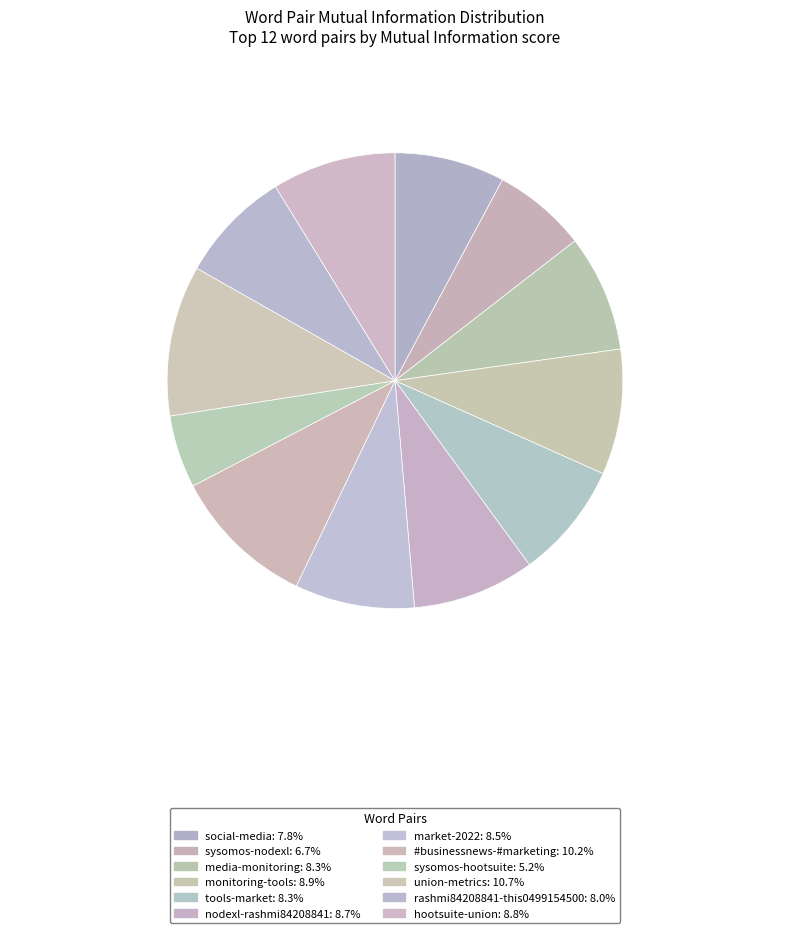

To the nearest percent, what is the combined percentage of monitoring-tools and rashmi84208841-this0499154500?

17%